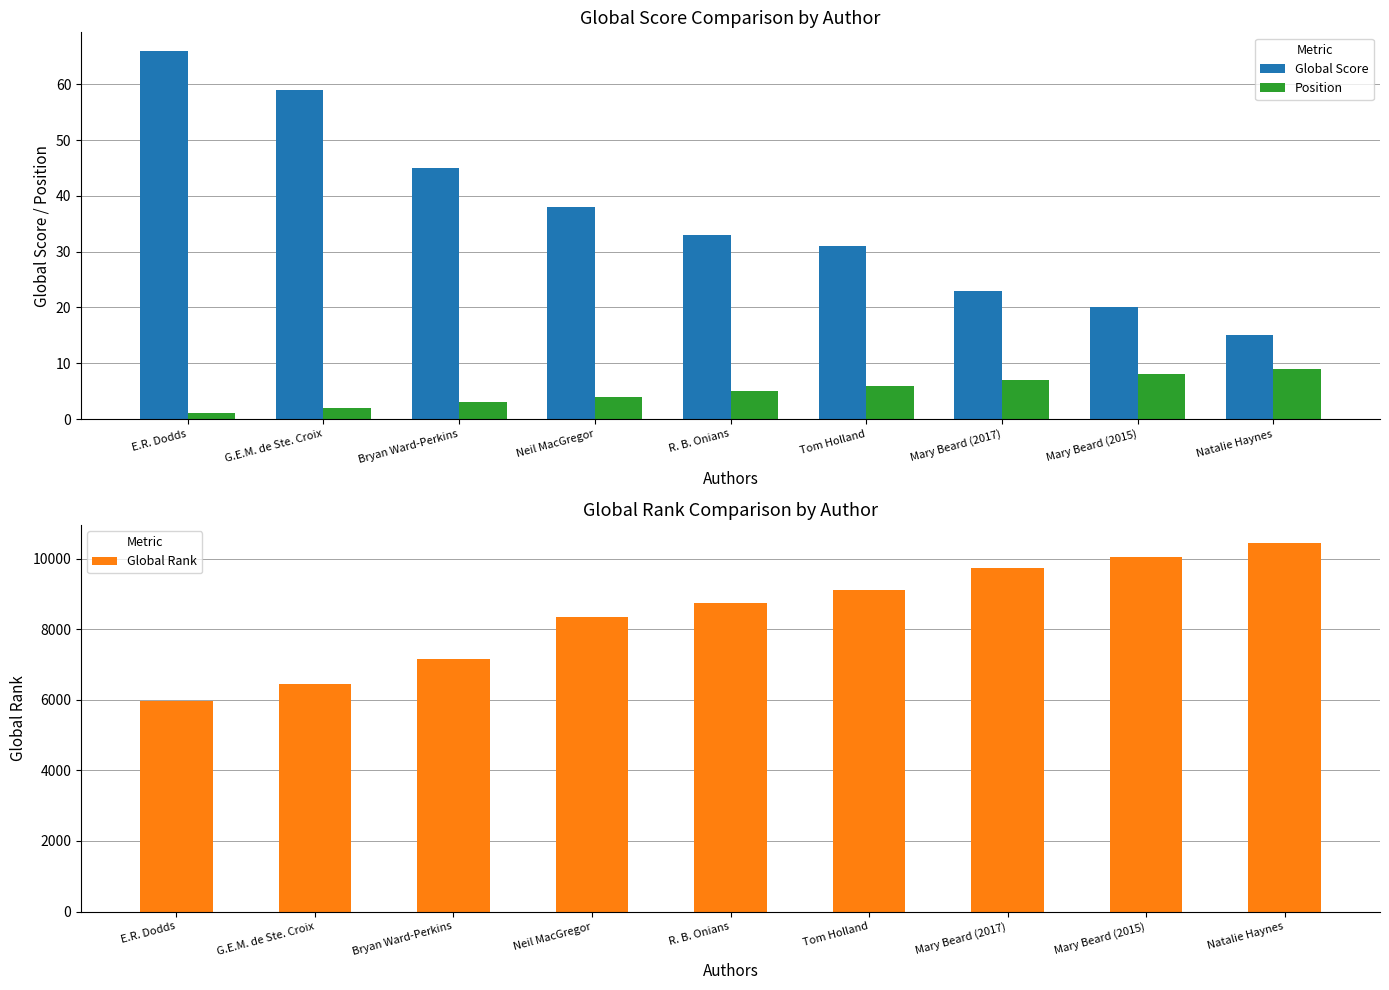

Does the chart contain stacked bars?

No